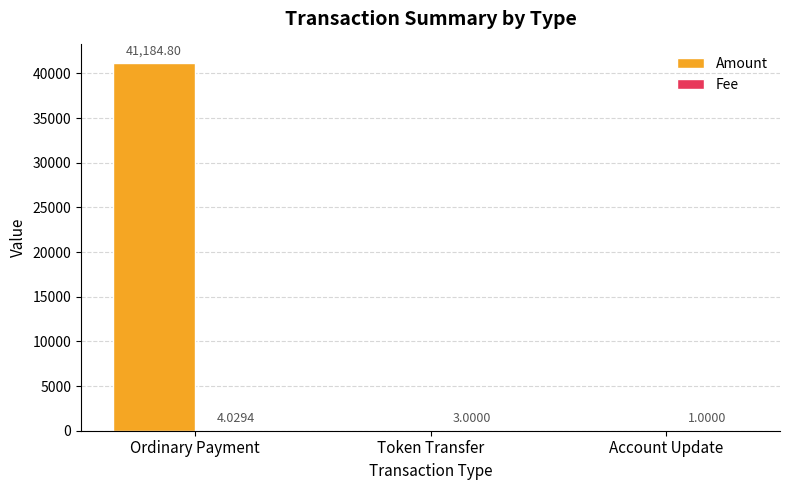

Which series changed the most between Ordinary Payment and Token Transfer?

Amount